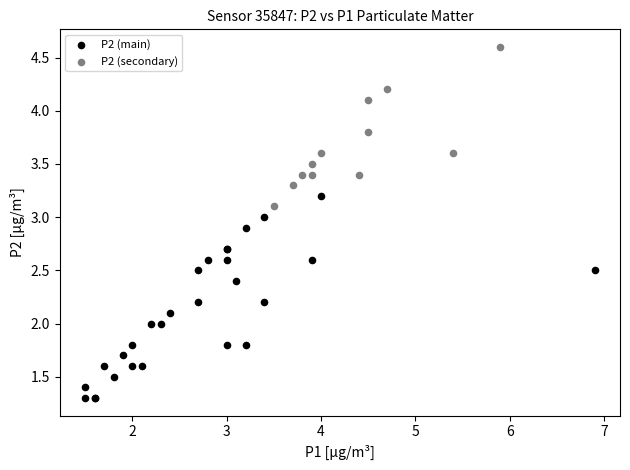

Which series contains the highest Y value?

P2 (secondary)